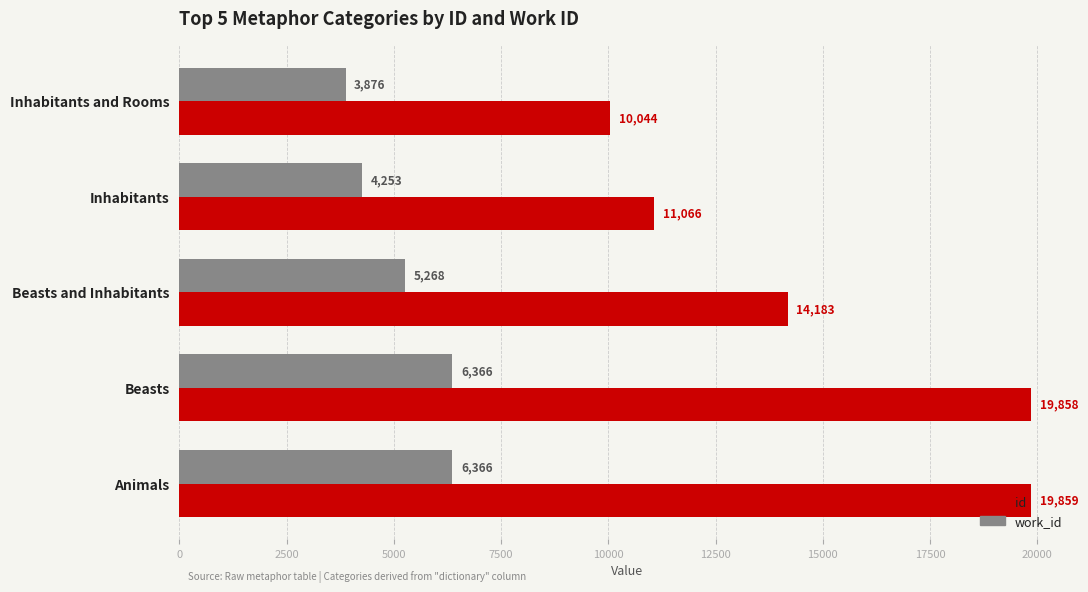

Is it true that id equals 14183 at Beasts and Inhabitants?

True